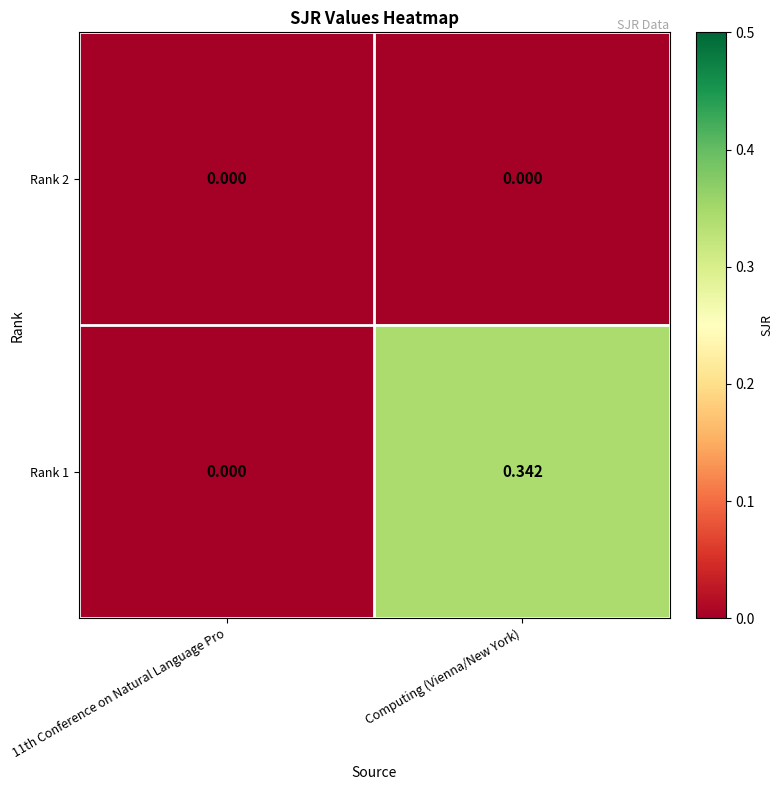

Is the value of Rank 2 at Computing (Vienna/New York) greater than the value of Rank 1 at Computing (Vienna/New York)?

No